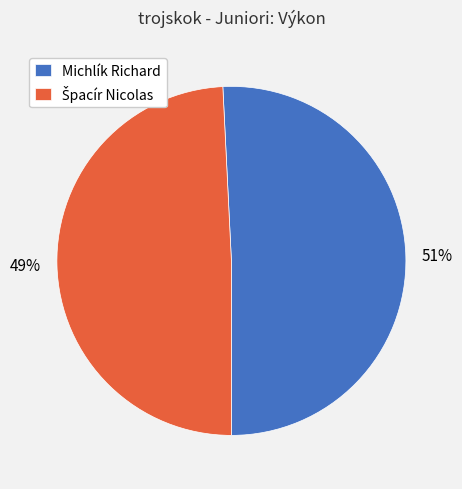

True or false: Michlík Richard accounts for 61% of the total.

False